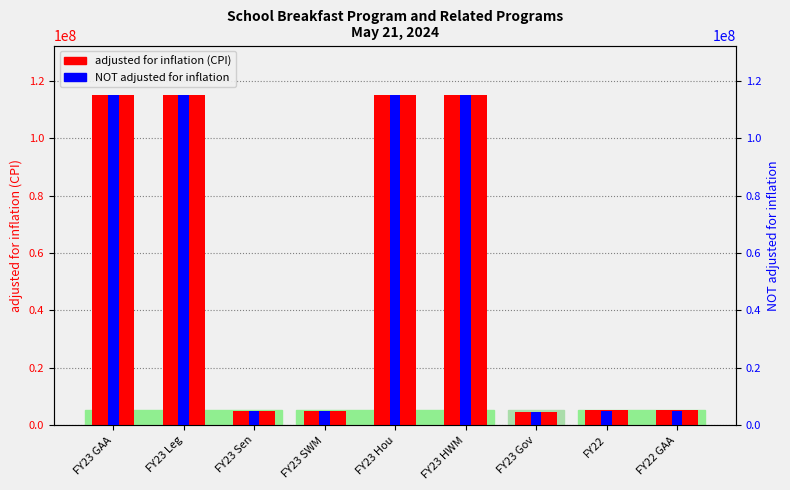

Is the value of NOT adjusted for inflation at FY23 Gov greater than the value of adjusted for inflation (CPI) at FY22 GAA?

No